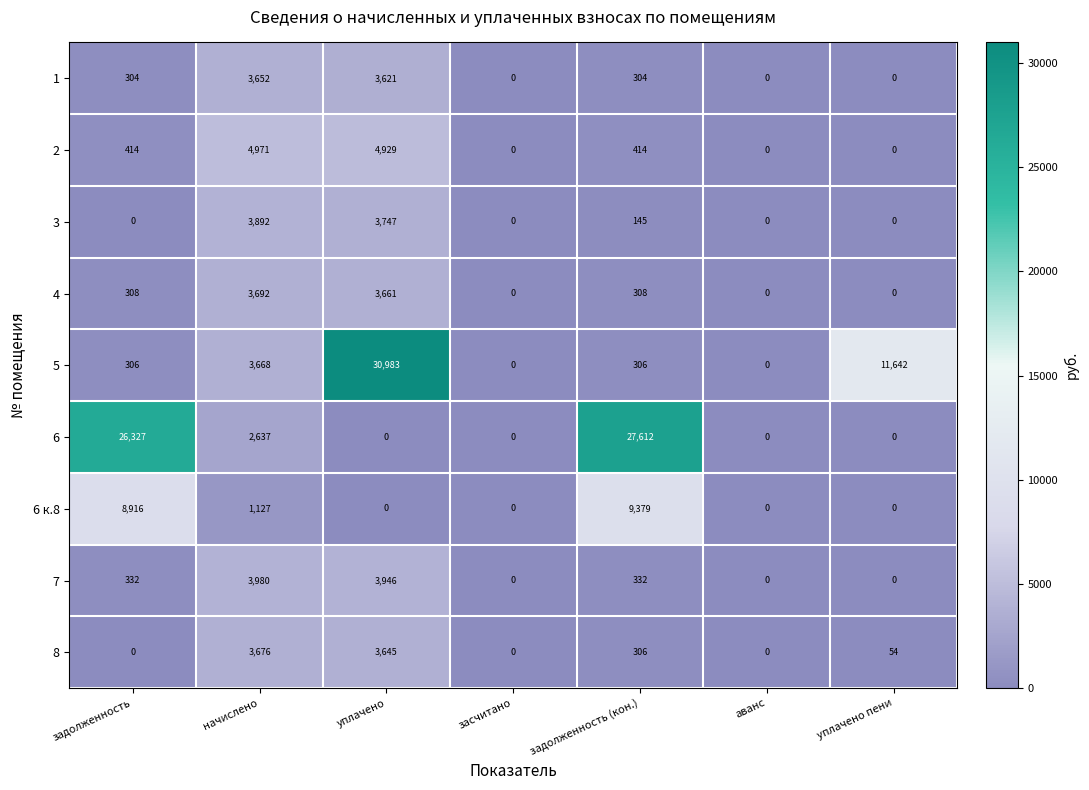

How many distinct data groups are displayed?

9